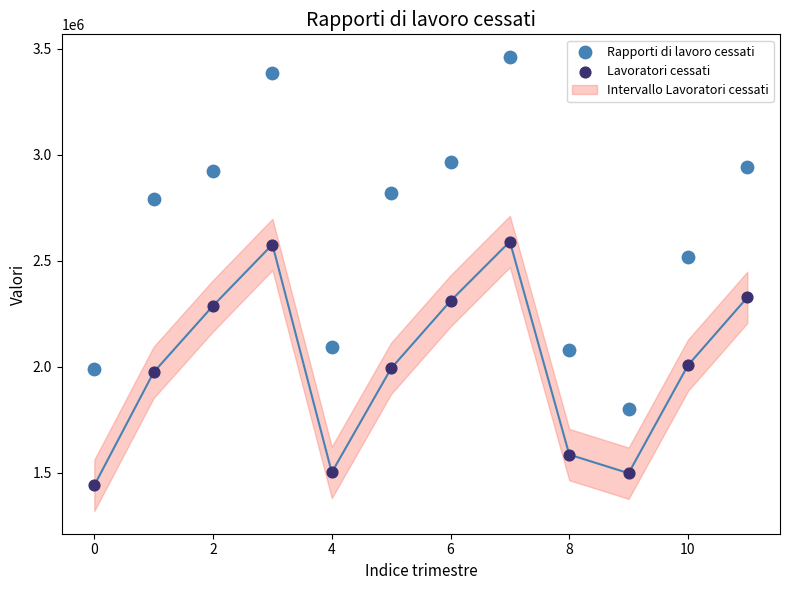

Across all data points, what is the range of Y values (max minus min)?

2022513